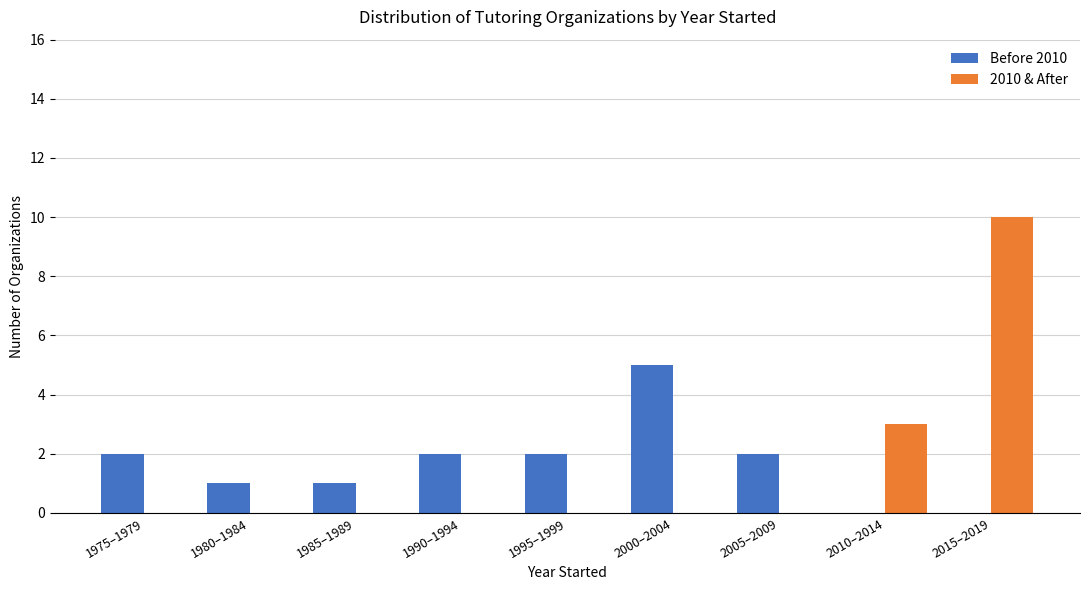

Reading left to right, list all the values displayed in this chart.

Before 2010: 1975–1979=2	1980–1984=1	1985–1989=1	1990–1994=2	1995–1999=2	2000–2004=5	2005–2009=2	2010–2014=0	2015–2019=0
2010 & After: 1975–1979=0	1980–1984=0	1985–1989=0	1990–1994=0	1995–1999=0	2000–2004=0	2005–2009=0	2010–2014=3	2015–2019=10